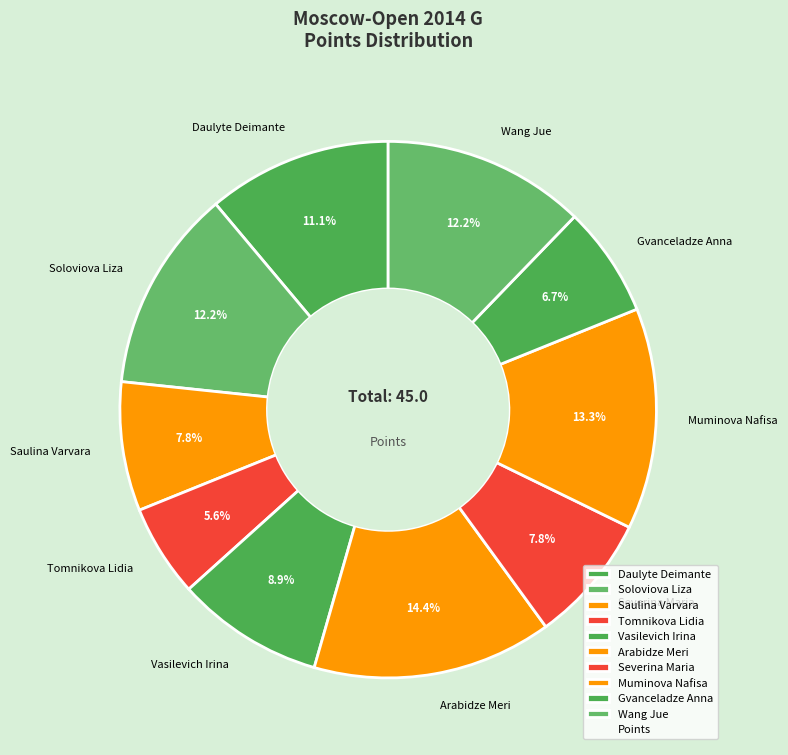

What is the smallest slice in the pie chart?

Tomnikova Lidia